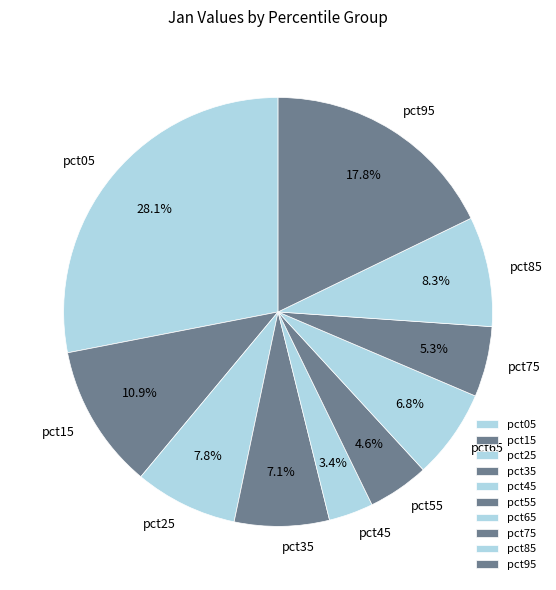

To the nearest percent, what percentage of the pie is pct15?

11%